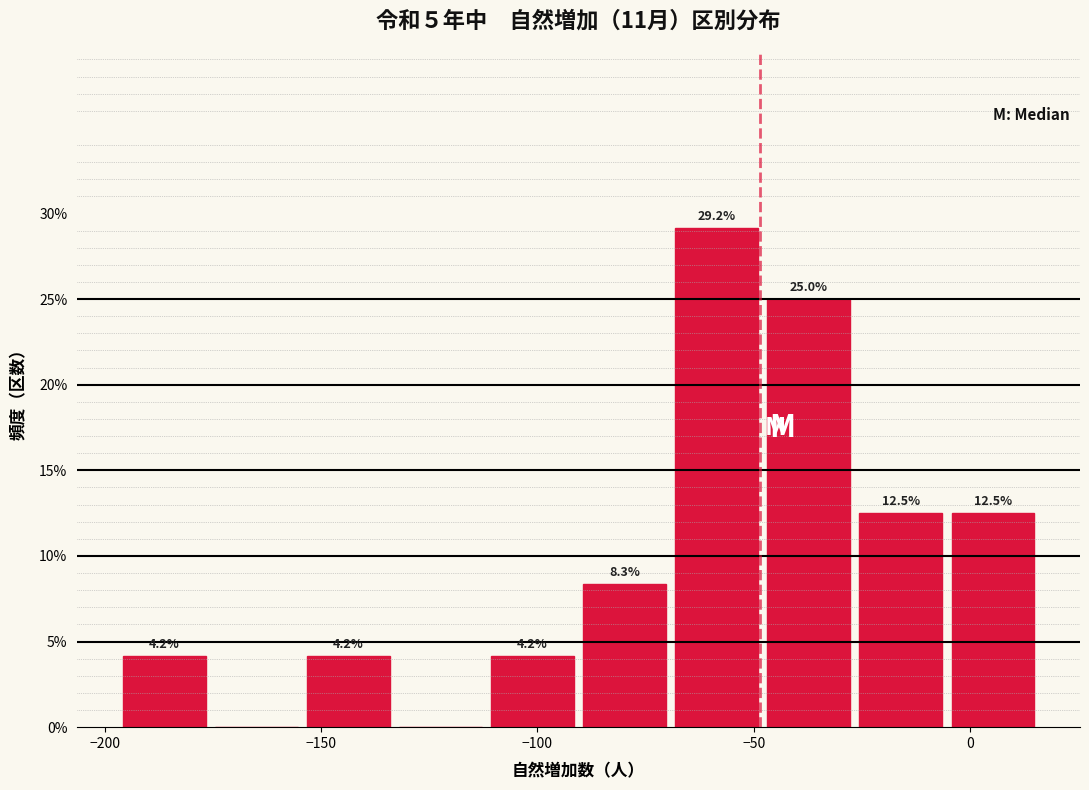

Over which range of the x-axis is the bar tallest?

-70 to -50